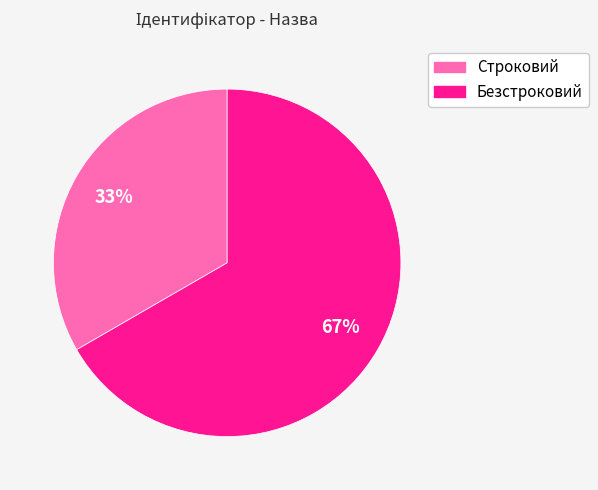

Combined, do Строковий and Безстроковий account for over 50%?

Yes